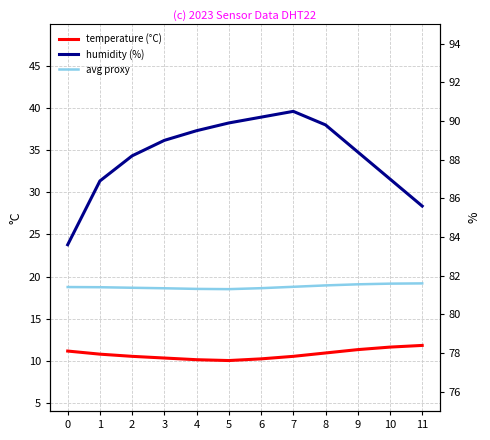

True or false: mean proxy has more than 2 points higher than both neighbors.

False